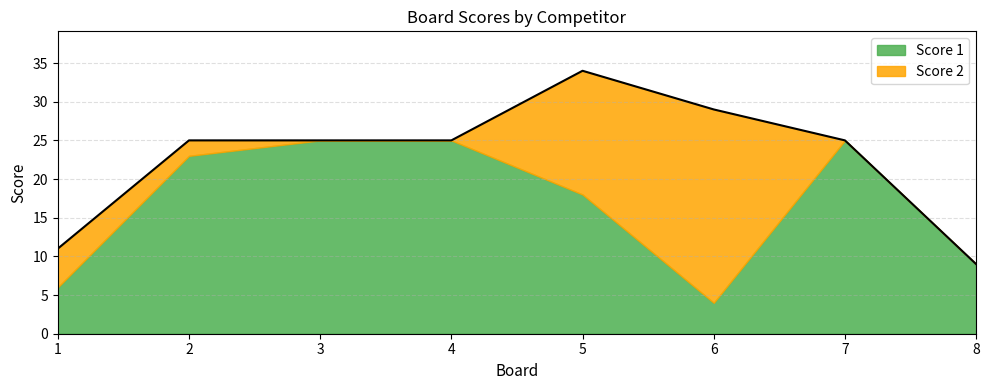

What is the value of the Score 1 point at the 4th from the left?

25